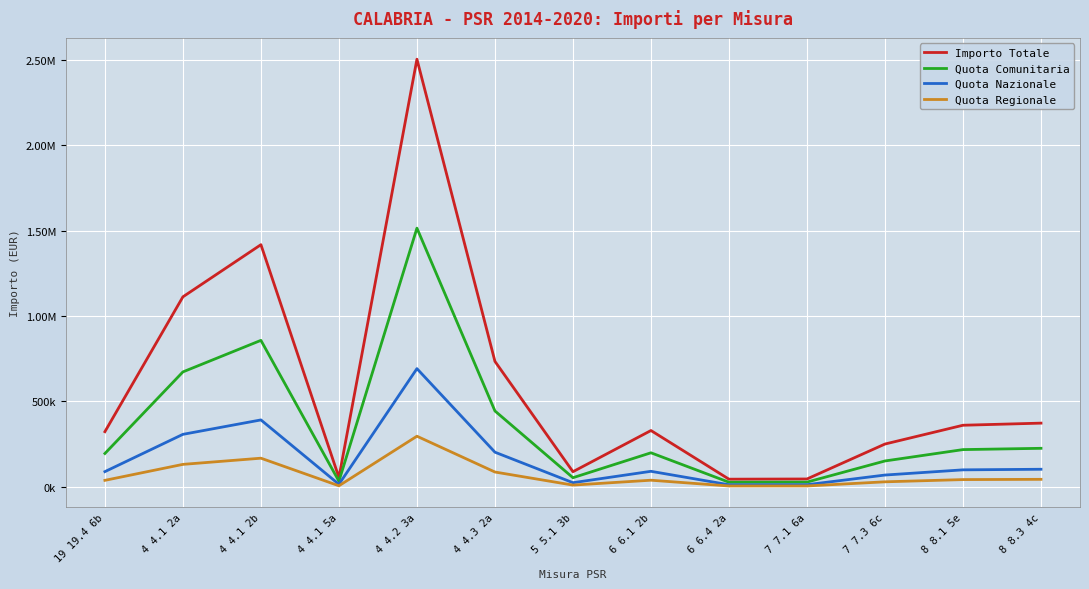

Does the chart display data point markers on the line(s)?

No